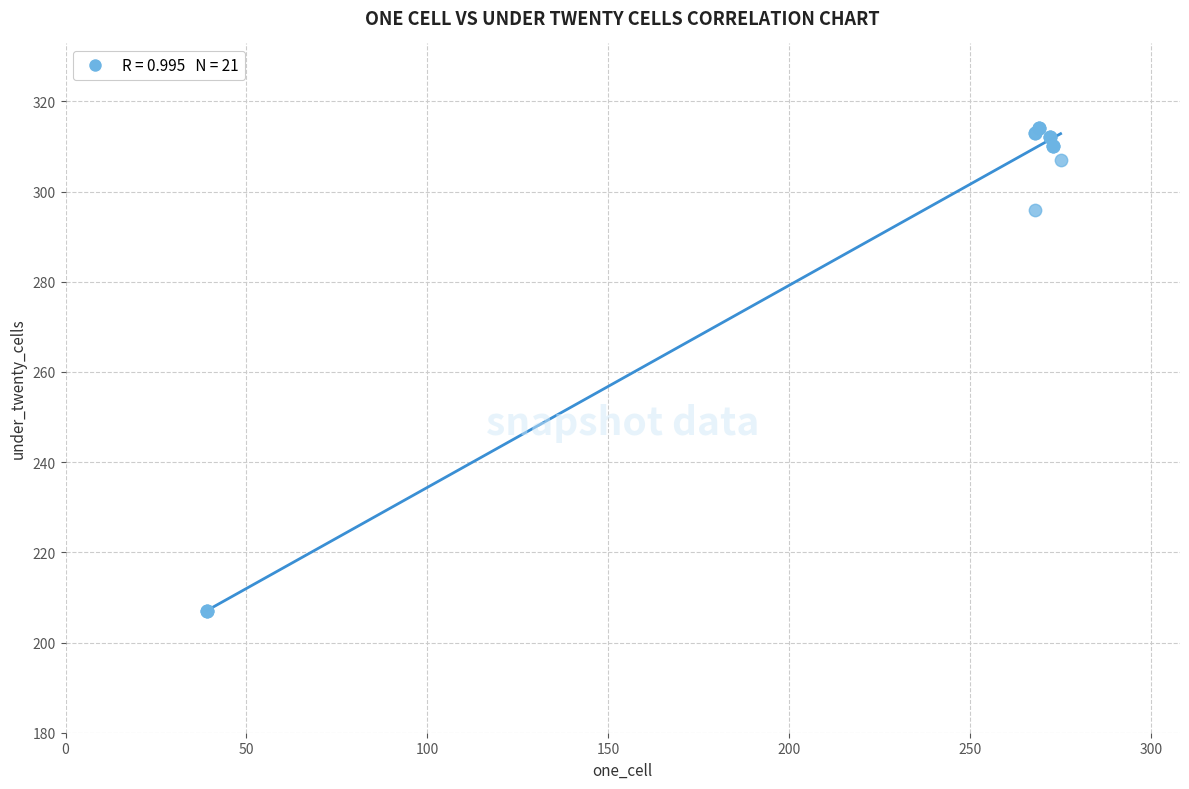

What Y value in the scatter plot is closest to 260?

296